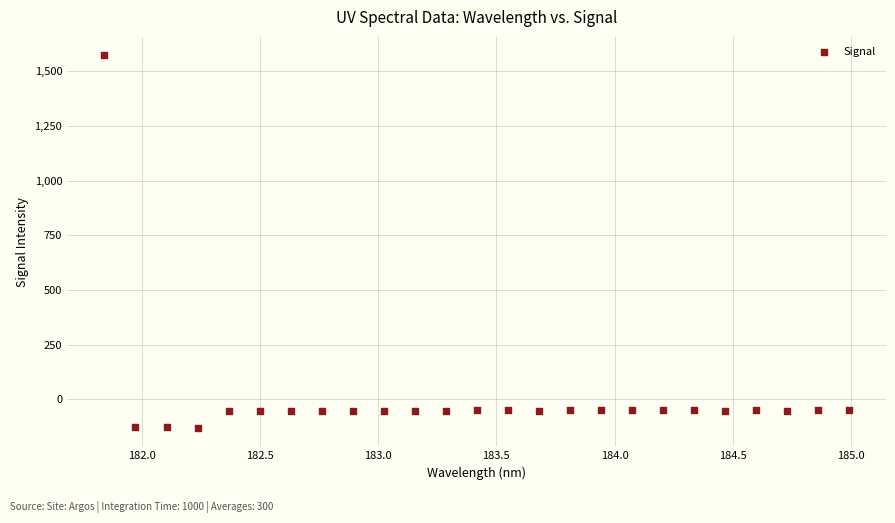

What is the range of Y values (max minus min)?

1701.0